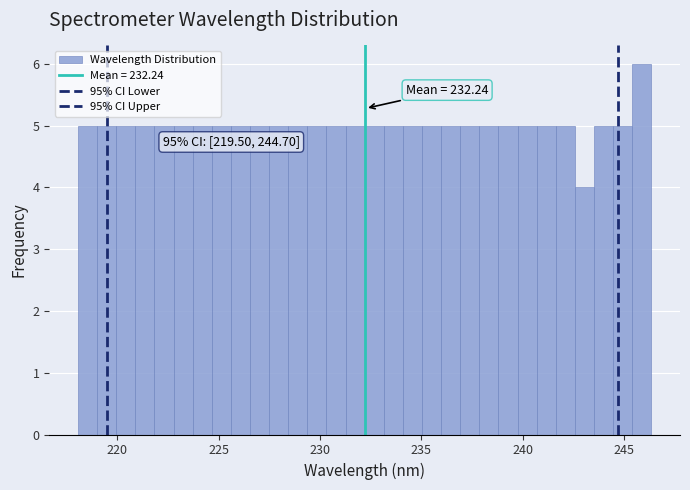

Read against the x-axis, roughly where is the centre of the tallest bar?

246.0